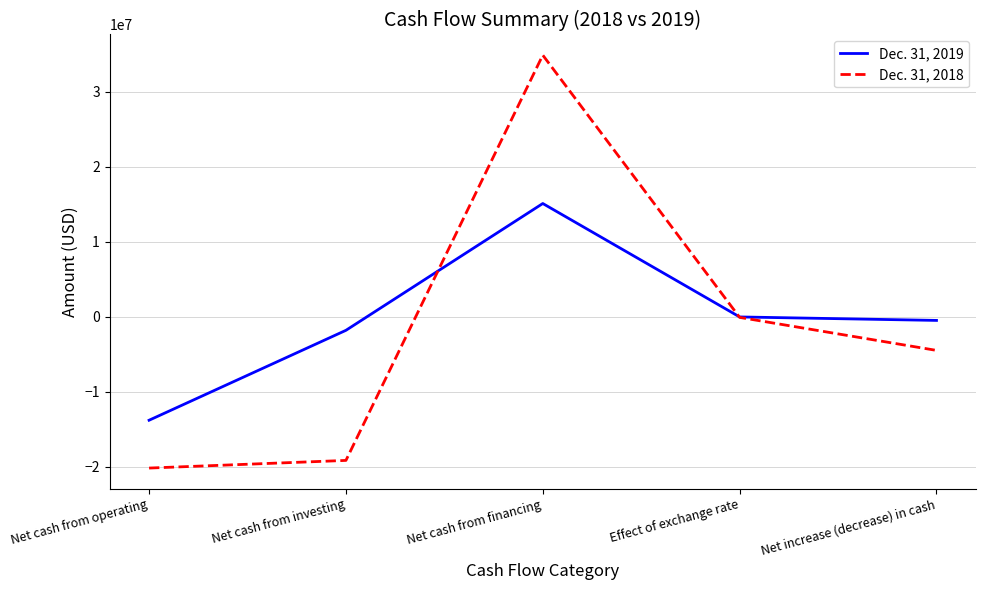

The Dec. 31, 2019 series shows -13783980 at Net cash from operating. True or false?

True